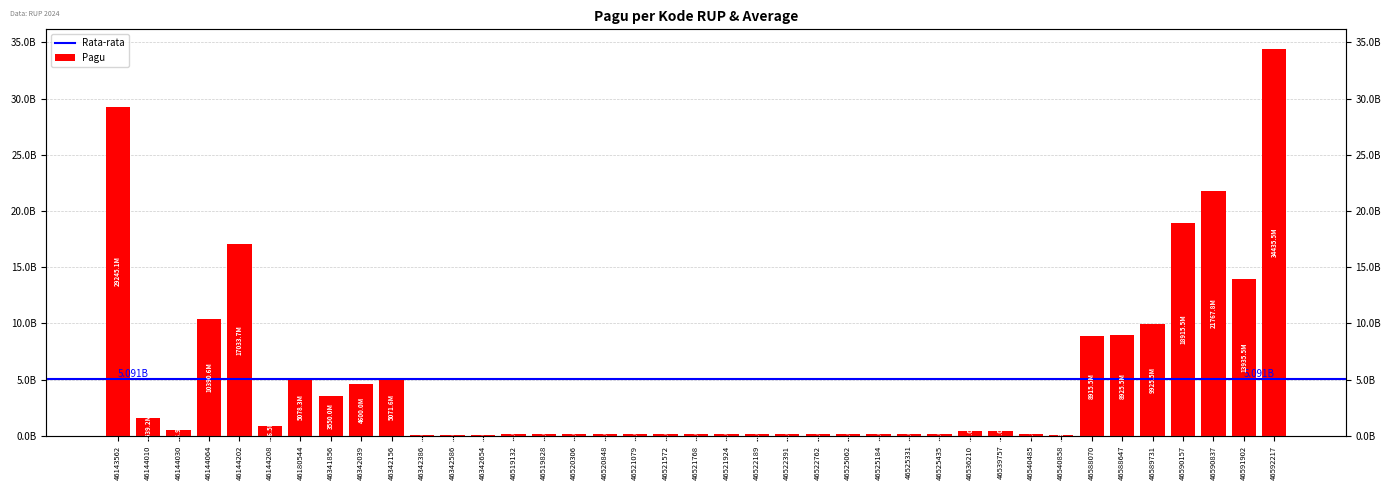

At which label does the data first exceed 179820000?

46143562